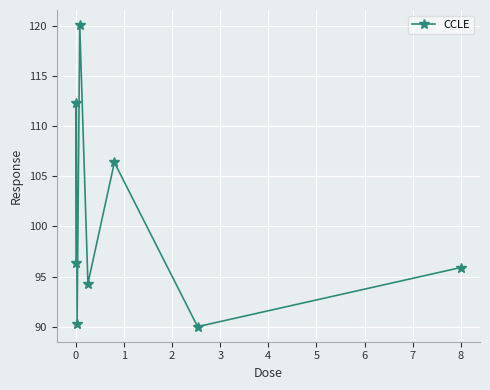

What is the value of the 4th point from the left?

120.1